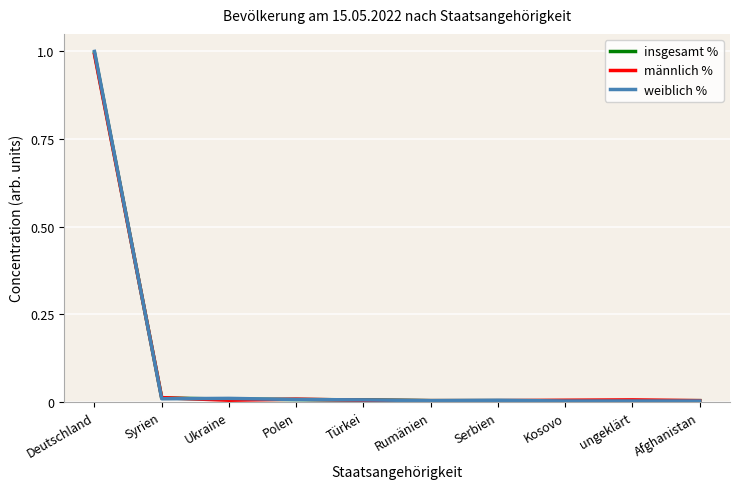

Between which two adjacent categories do weiblich % and männlich % first intersect?

Deutschland and Syrien